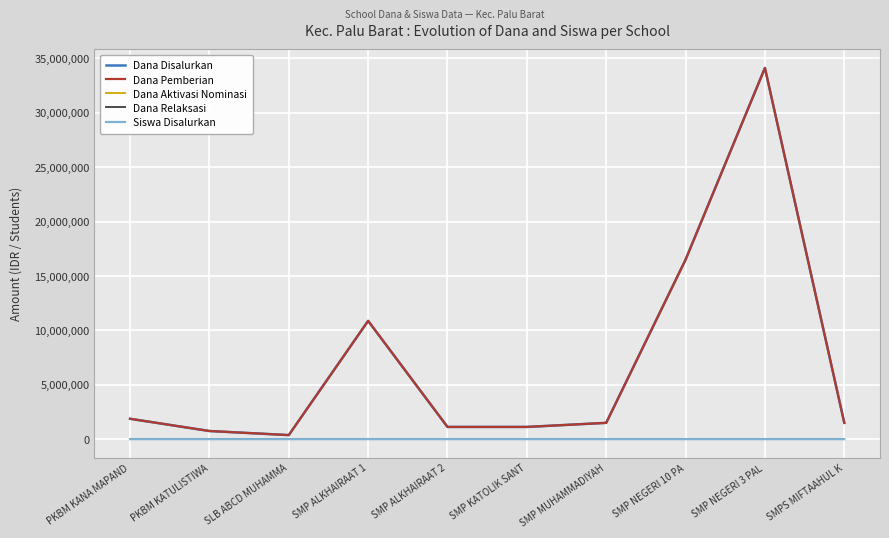

Is it true that Dana Pemberian equals 430449 at PKBM KANA MAPAND?

False